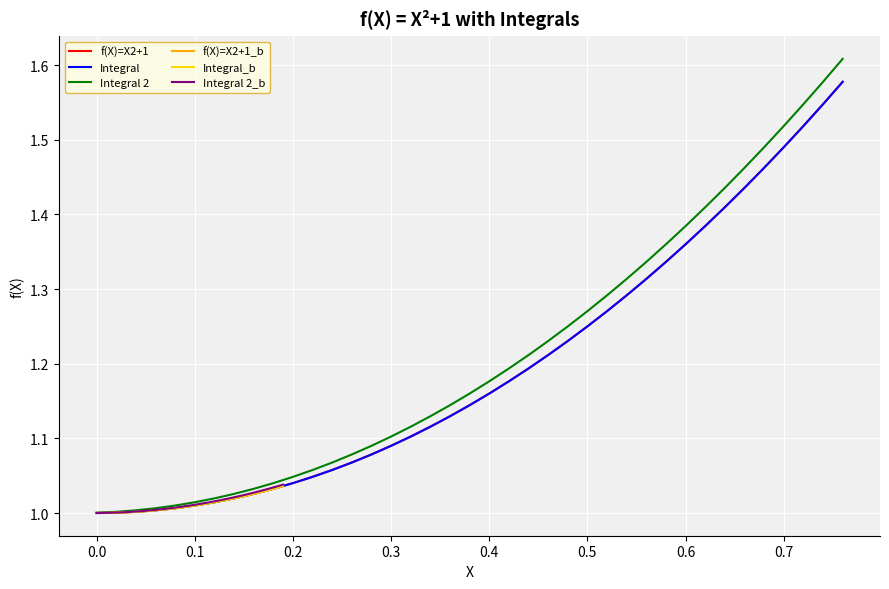

Does the chart display data point markers on the line(s)?

No